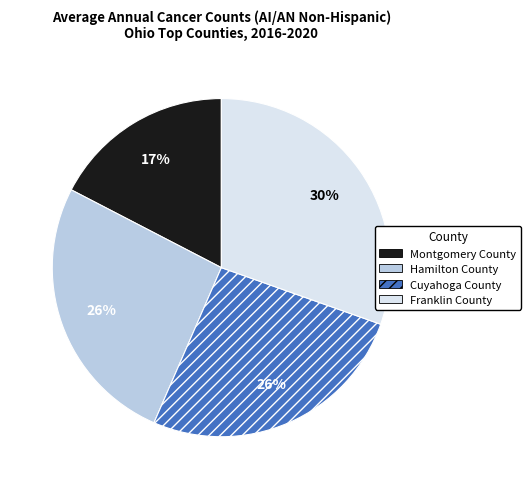

Which slice is the smallest?

Montgomery County